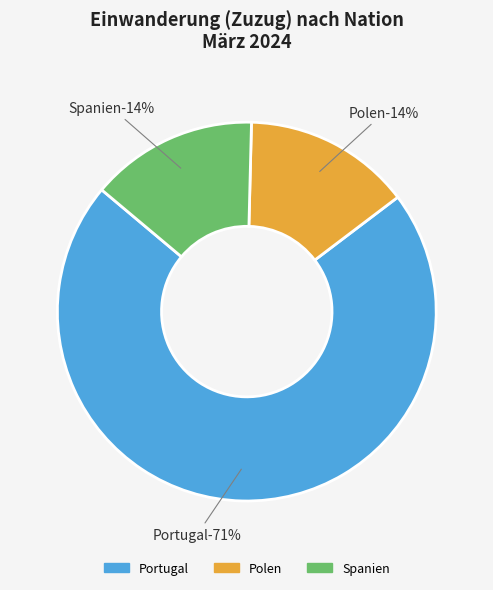

Which has a higher value, Spanien or Polen?

Spanien